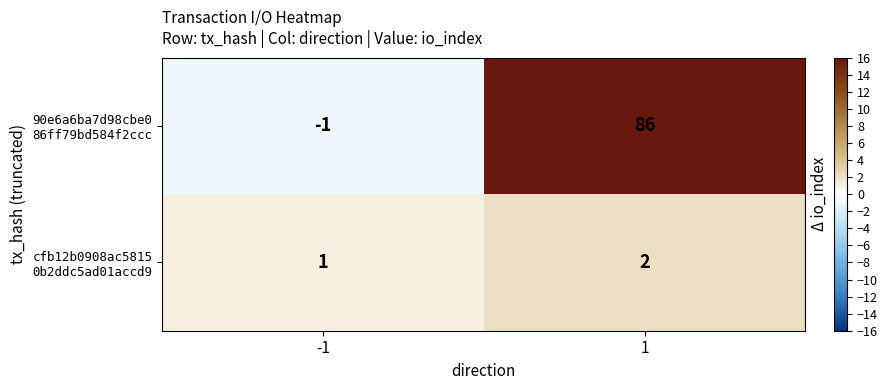

At which category is the sum across all series the highest?

1